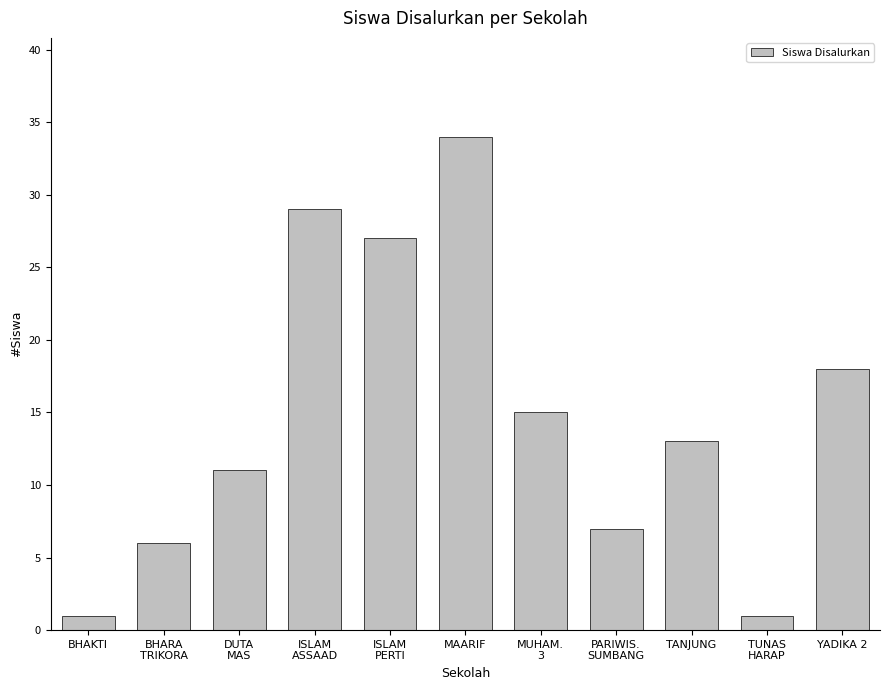

What is the maximum value shown in the chart?

34